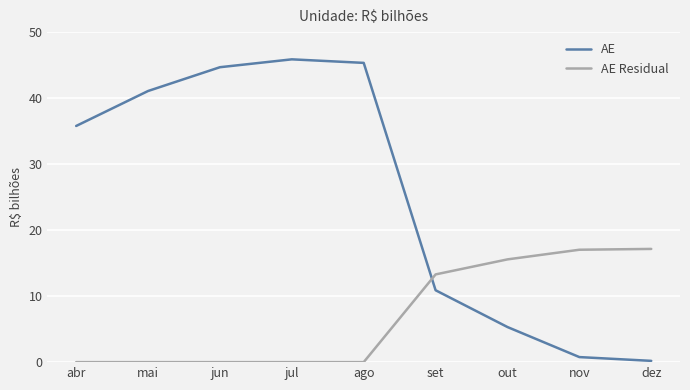

Between which two adjacent categories do AE and AE Residual first intersect?

ago and set